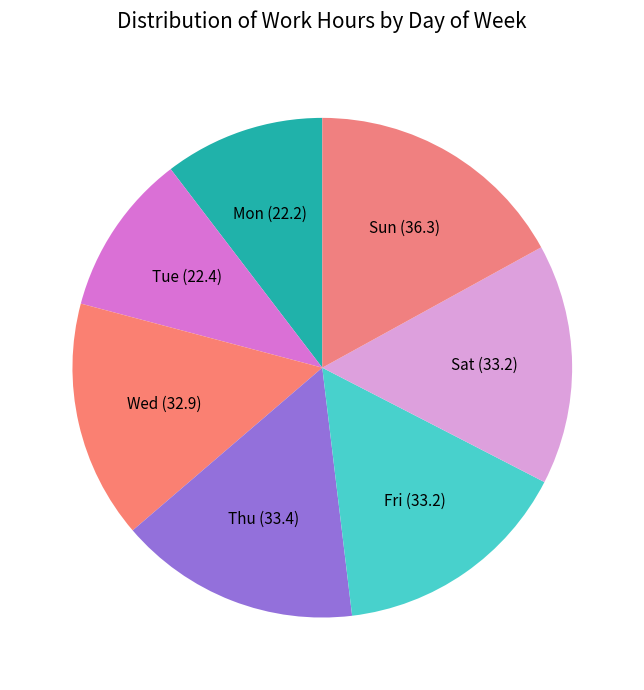

Is there any slice that represents more than half of the pie?

No